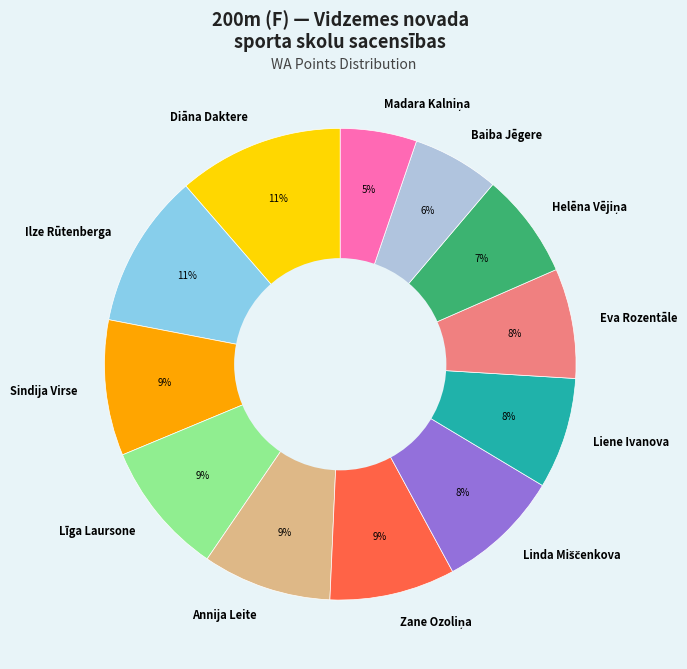

To the nearest percent, what percentage of the pie is Baiba Jēgere?

6%